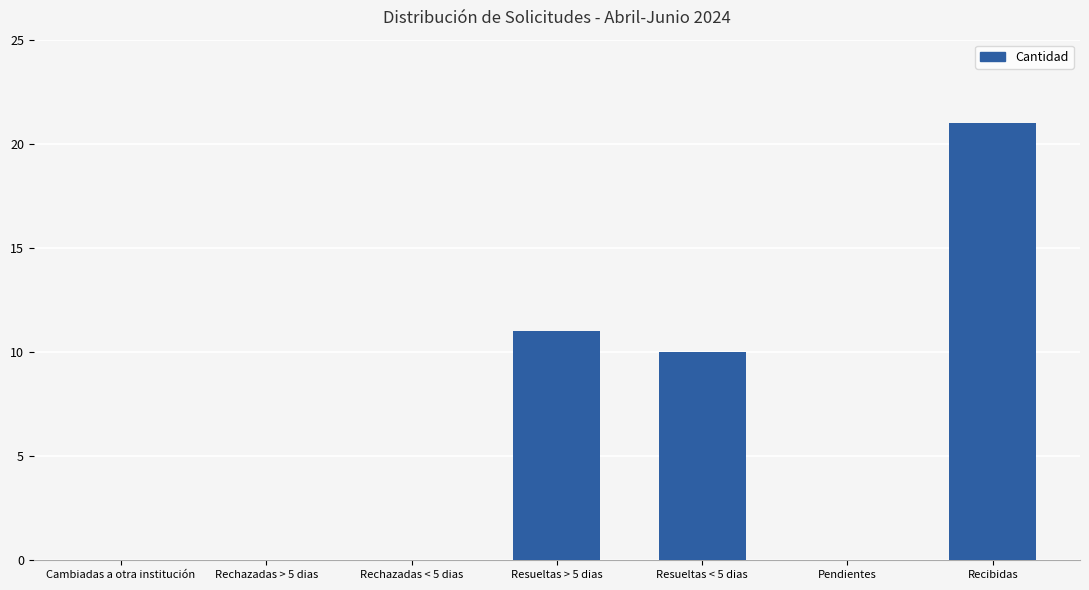

Reading left to right, transcribe all the data shown in this chart.

Cambiadas a otra institución=0	Rechazadas > 5 dias=0	Rechazadas < 5 dias=0	Resueltas > 5 dias=11	Resueltas < 5 dias=10	Pendientes=0	Recibidas=21